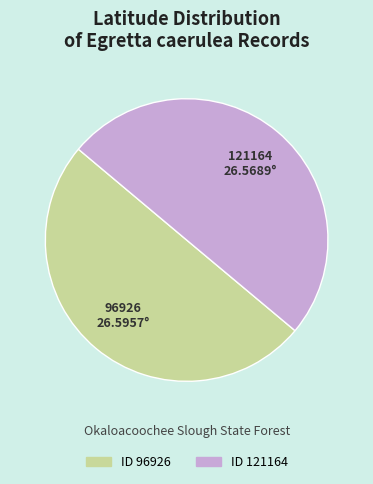

Count the number of slices in the pie.

2